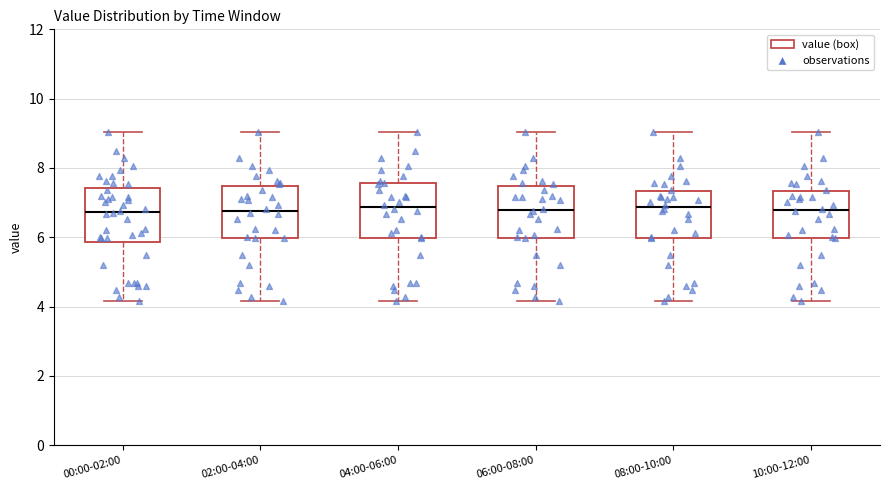

Where does the upper whisker of the box for 08:00-10:00 end on the y-axis? The values are not printed on the chart, so give them approximately, as read against the axis.

9.0